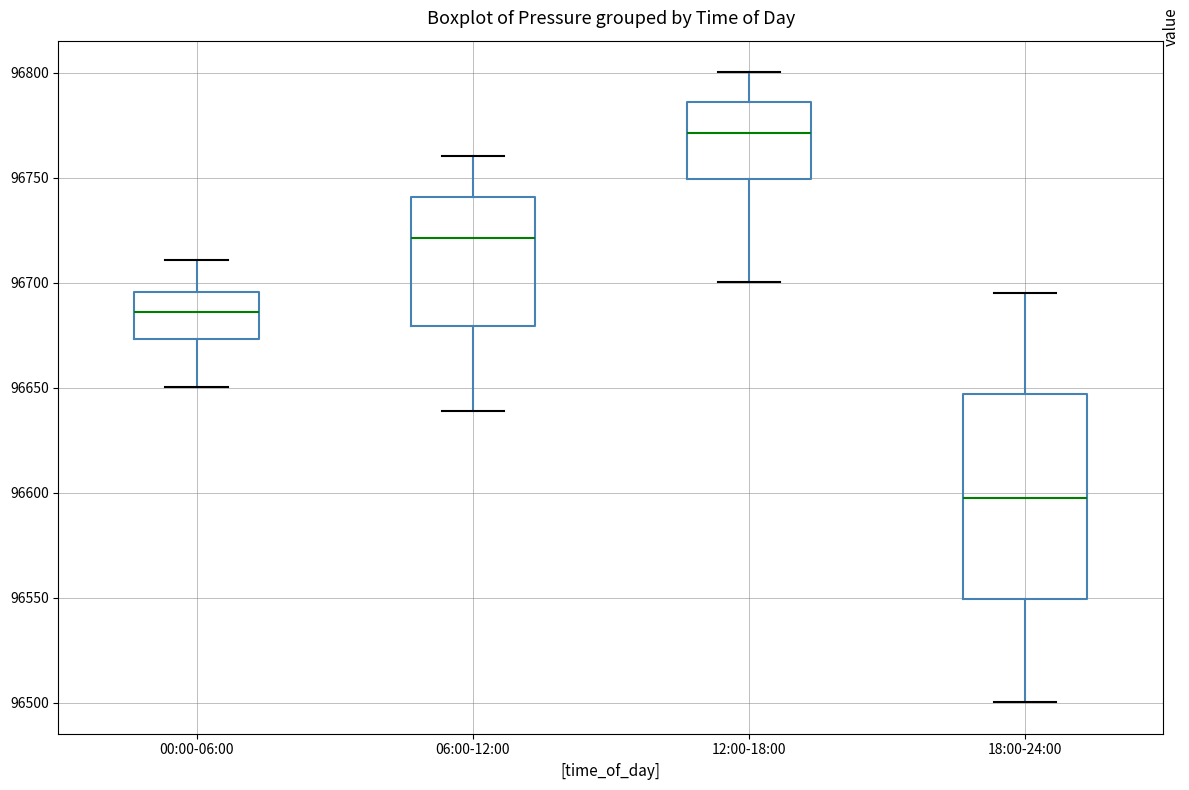

Reading left to right, transcribe this box plot: for each box, give where its median line is, the range the box spans, and where its two whiskers end, as read against the y-axis. The values are not printed on the chart, so give them approximately, as read against the axis.

00:00-06:00: median 96685, box 96675 to 96695, whiskers 96650 to 96710
06:00-12:00: median 96720, box 96680 to 96740, whiskers 96640 to 96760
12:00-18:00: median 96770, box 96750 to 96785, whiskers 96700 to 96800
18:00-24:00: median 96600, box 96550 to 96645, whiskers 96500 to 96695